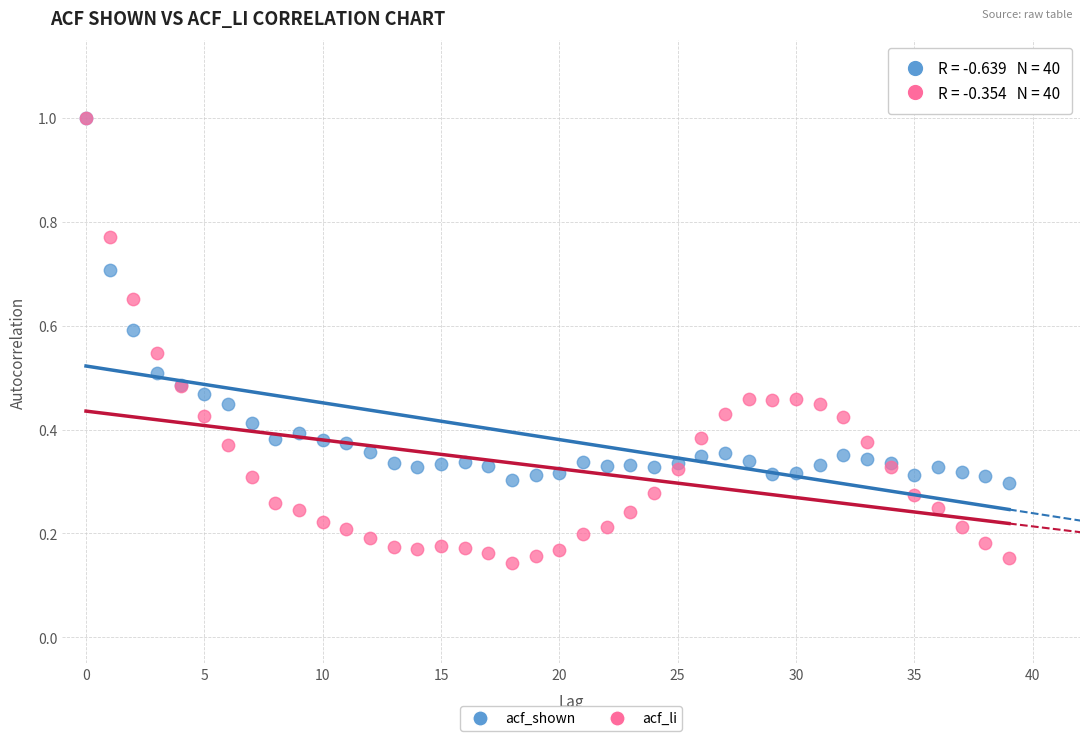

What are all the series names shown in the legend?

acf_shown, acf_li